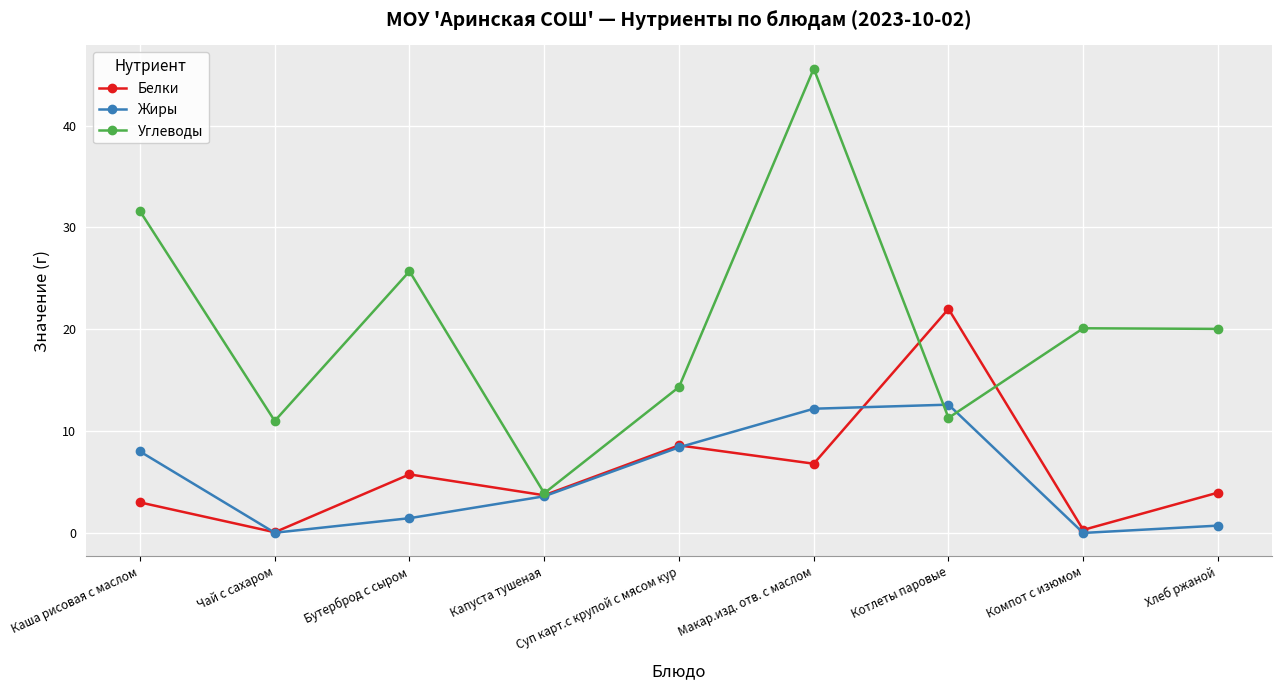

What is the spread (max minus min) of values at Каша рисовая с маслом?

28.6